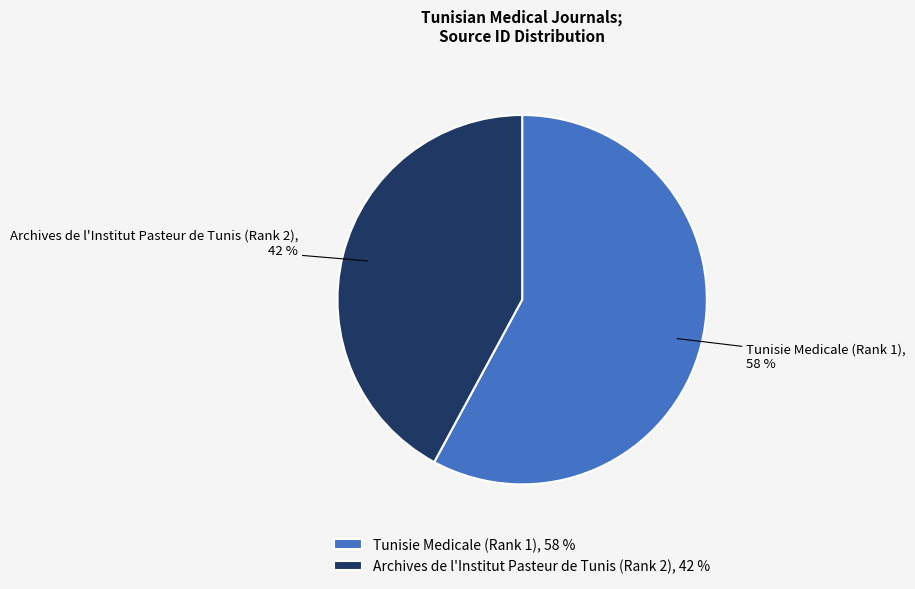

Rank the categories by value from highest to lowest.

Tunisie Medicale (Rank 1), Archives de l'Institut Pasteur de Tunis (Rank 2)